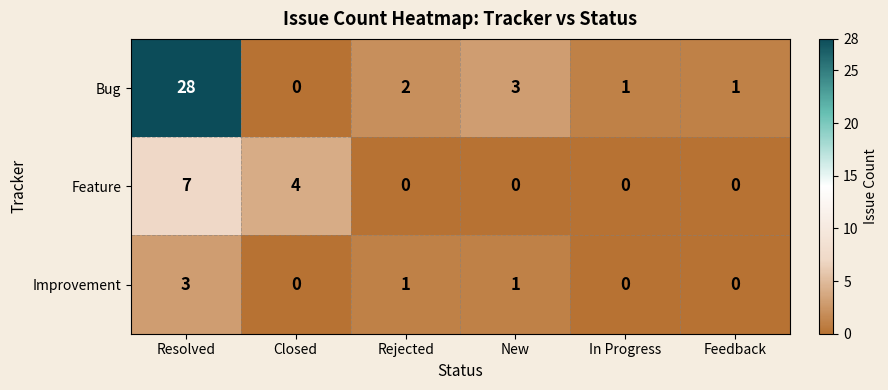

What is the average value of the Bug series?

6